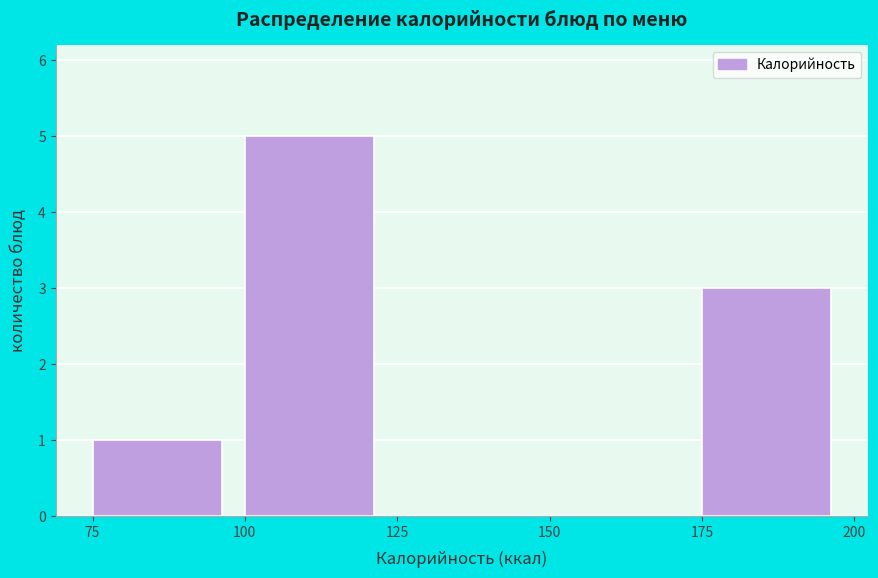

What is the height of the bar covering 175 to 200 on the x-axis? The values are not printed on the chart, so give them approximately, as read against the axis.

3